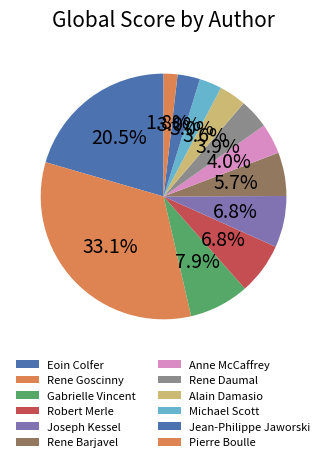

Does Rene Goscinny represent more than half of the total?

No